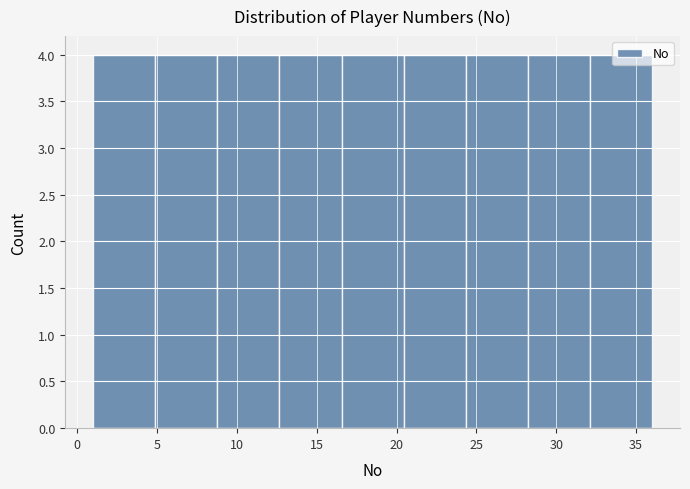

Reading left to right, list every bar in this chart as the range it spans on the x-axis followed by its height. Neither the bar edges nor the heights are printed on the chart, so give them approximately, as read against the axes.

1.0 to 5.0: 4
5.0 to 9.0: 4
9.0 to 12.5: 4
12.5 to 16.5: 4
16.5 to 20.5: 4
20.5 to 24.5: 4
24.5 to 28.0: 4
28.0 to 32.0: 4
32.0 to 36.0: 4